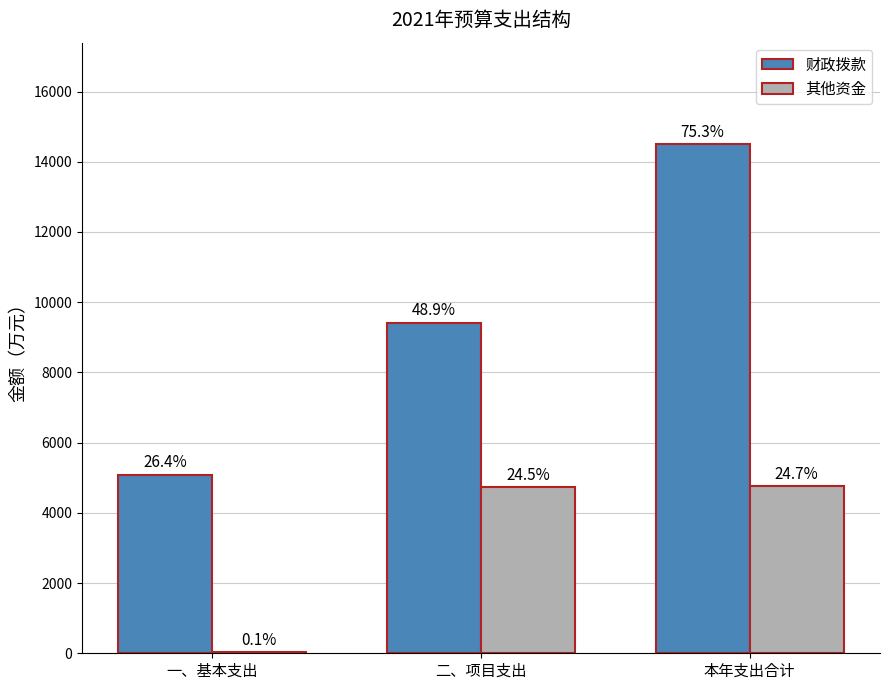

Are the bars grouped side by side (vs. stacked)?

Yes